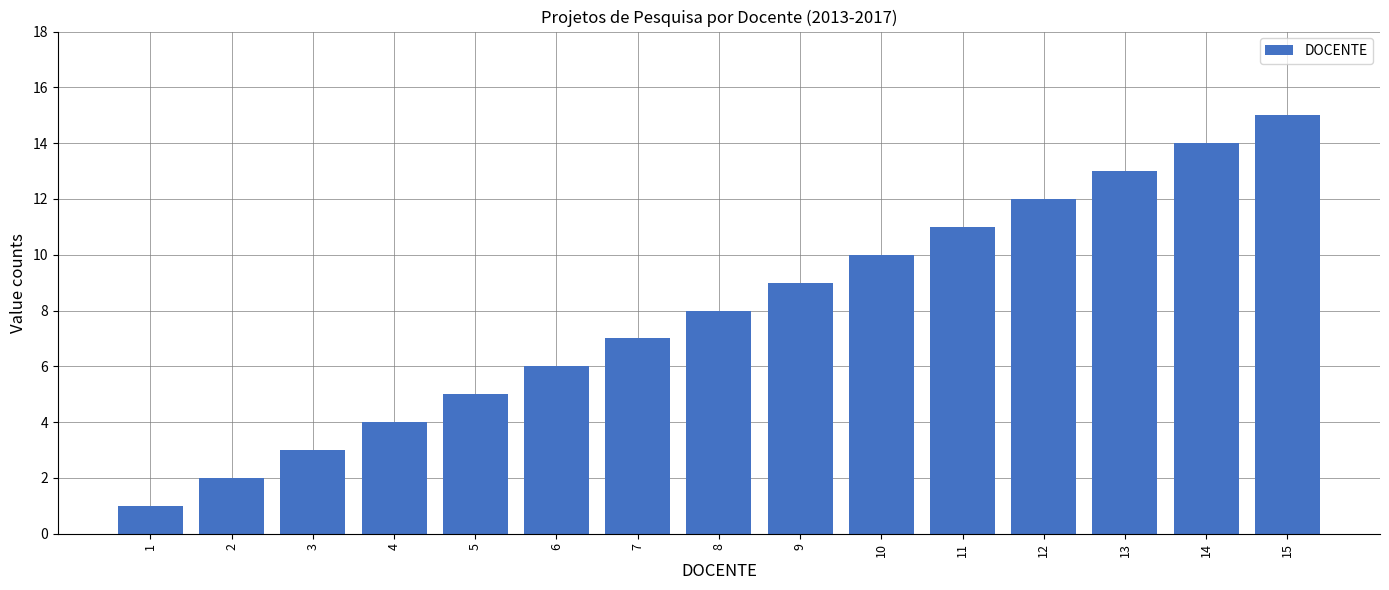

List the labels in order of value, largest first.

15, 14, 13, 12, 11, 10, 9, 8, 7, 6, 5, 4, 3, 2, 1